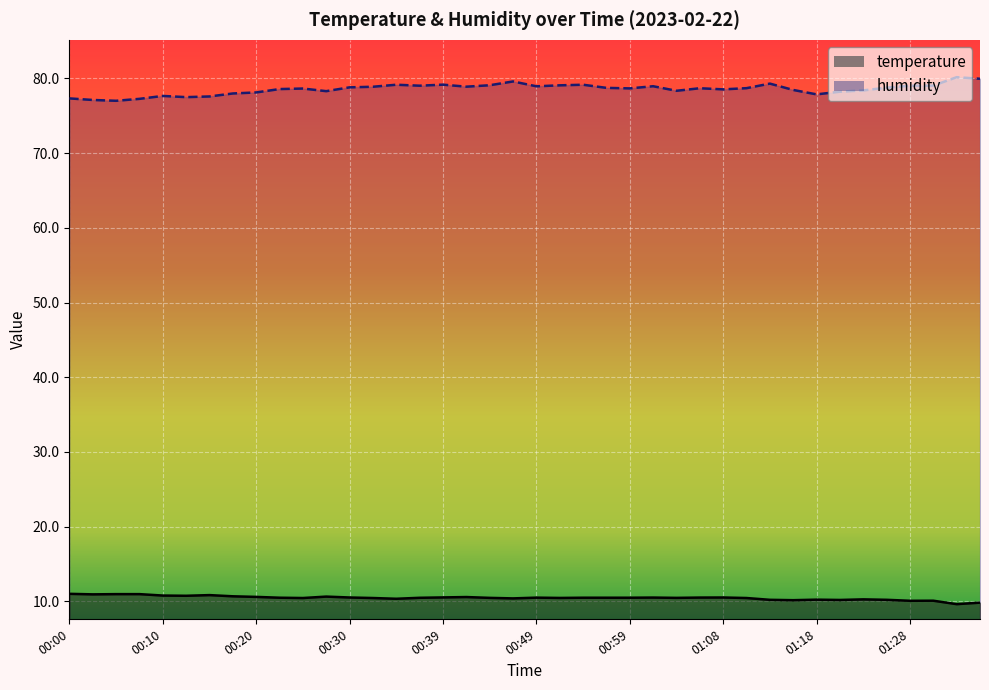

Which series has the largest total across all categories?

humidity